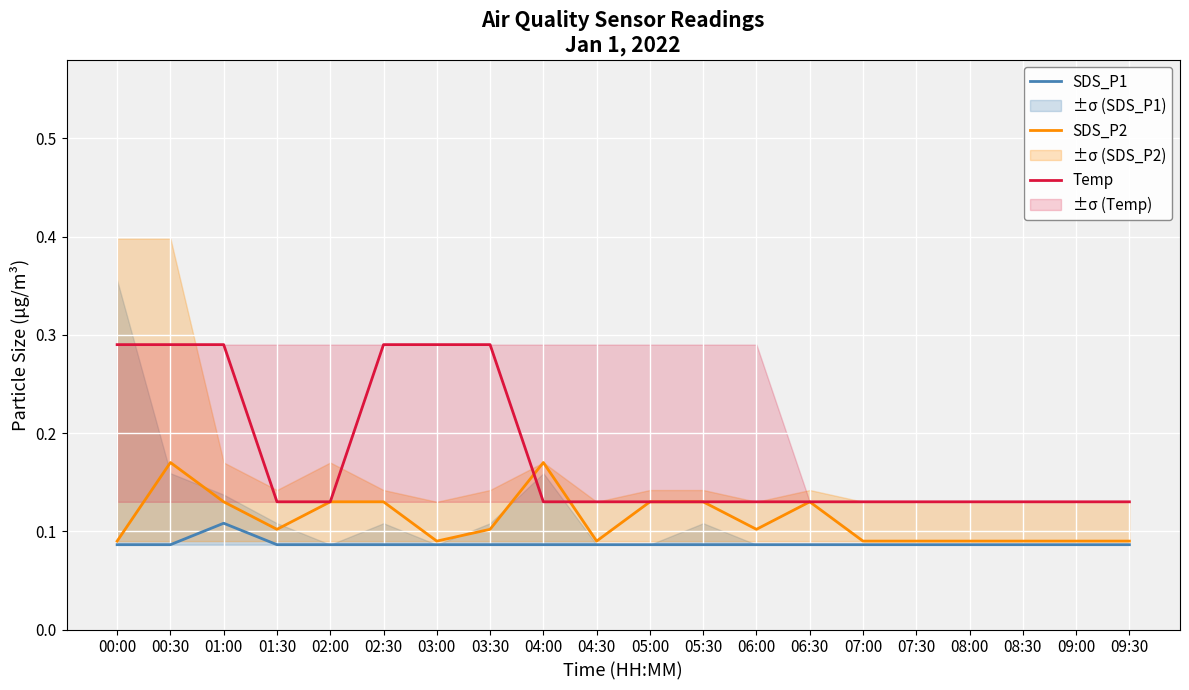

At which category does the chart reach its minimum across all series?

00:00